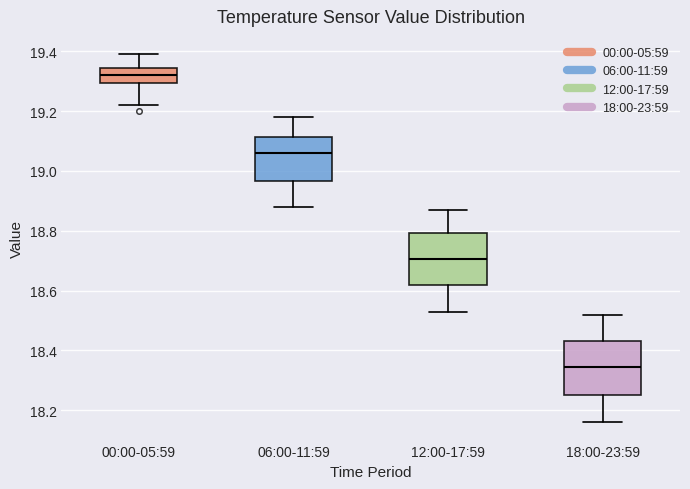

Reading left to right, transcribe this box plot: for each box, give where its median line is, the range the box spans, and where its two whiskers end, as read against the y-axis. The values are not printed on the chart, so give them approximately, as read against the axis.

00:00-05:59: median 19.32, box 19.30 to 19.34, whiskers 19.22 to 19.40
06:00-11:59: median 19.06, box 18.96 to 19.12, whiskers 18.88 to 19.18
12:00-17:59: median 18.70, box 18.62 to 18.80, whiskers 18.54 to 18.88
18:00-23:59: median 18.34, box 18.26 to 18.44, whiskers 18.16 to 18.52